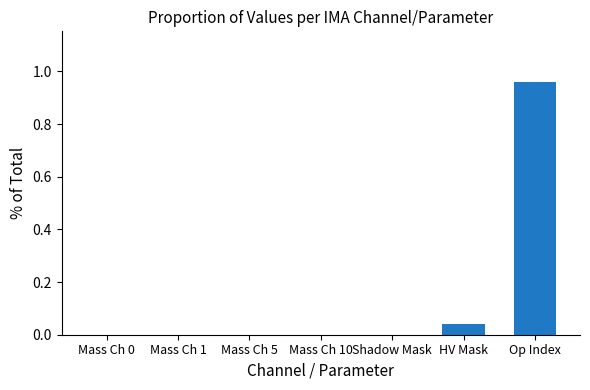

Is it true that the value at Mass Ch 10 is 0.0?

True